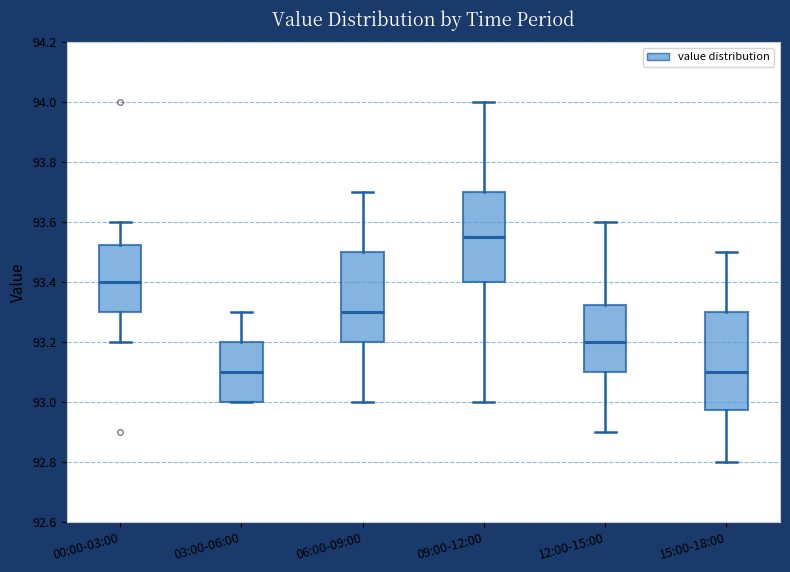

Reading left to right, read every box against the y-axis: the position of its median line, the range the box covers, and the ends of its whiskers. The values are not printed on the chart, so give them approximately, as read against the axis.

00:00-03:00: median 93.40, box 93.30 to 93.52, whiskers 93.20 to 93.60
03:00-06:00: median 93.10, box 93.00 to 93.20, whiskers 93.00 to 93.30
06:00-09:00: median 93.30, box 93.20 to 93.50, whiskers 93.00 to 93.70
09:00-12:00: median 93.56, box 93.40 to 93.70, whiskers 93.00 to 94.00
12:00-15:00: median 93.20, box 93.10 to 93.32, whiskers 92.90 to 93.60
15:00-18:00: median 93.10, box 92.98 to 93.30, whiskers 92.80 to 93.50